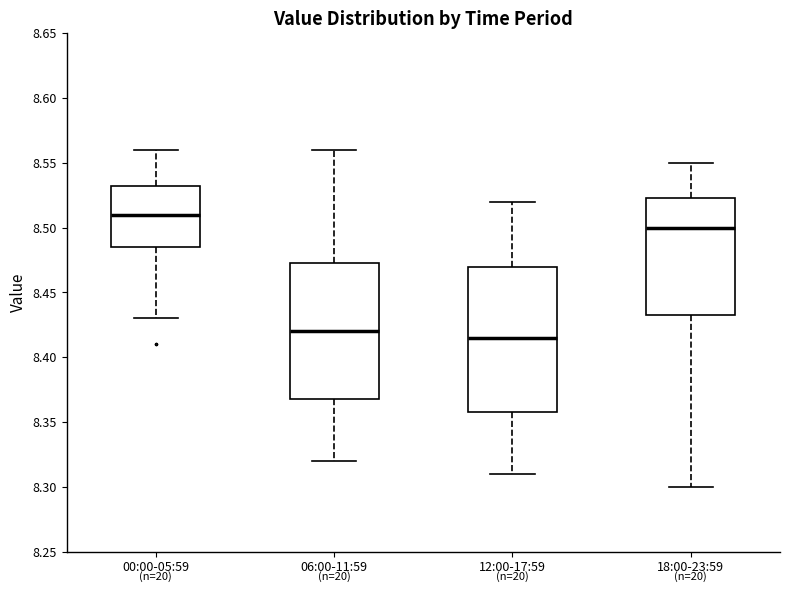

Reading left to right, read every box against the y-axis: the position of its median line, the range the box covers, and the ends of its whiskers. The values are not printed on the chart, so give them approximately, as read against the axis.

00:00-05:59: median 8.510, box 8.485 to 8.535, whiskers 8.430 to 8.560
06:00-11:59: median 8.420, box 8.370 to 8.475, whiskers 8.320 to 8.560
12:00-17:59: median 8.415, box 8.360 to 8.470, whiskers 8.310 to 8.520
18:00-23:59: median 8.500, box 8.435 to 8.525, whiskers 8.300 to 8.550